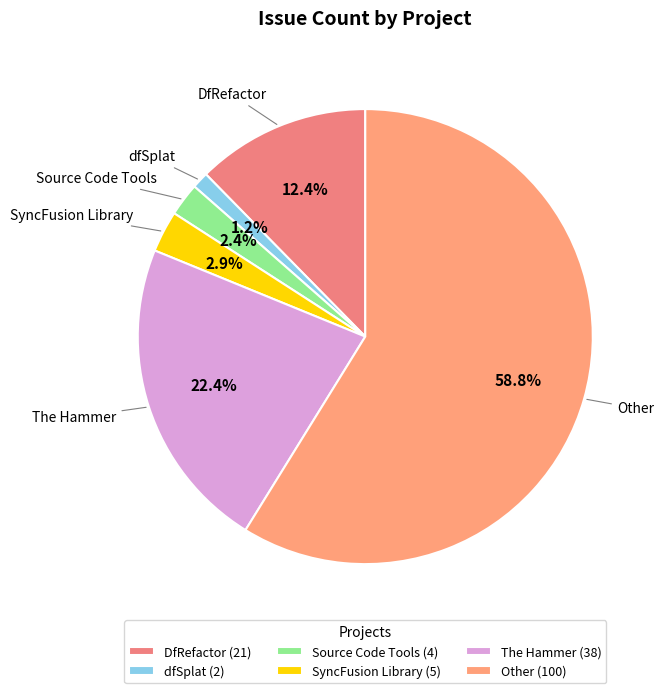

The The Hammer slice represents 13% of the pie. True or false?

False